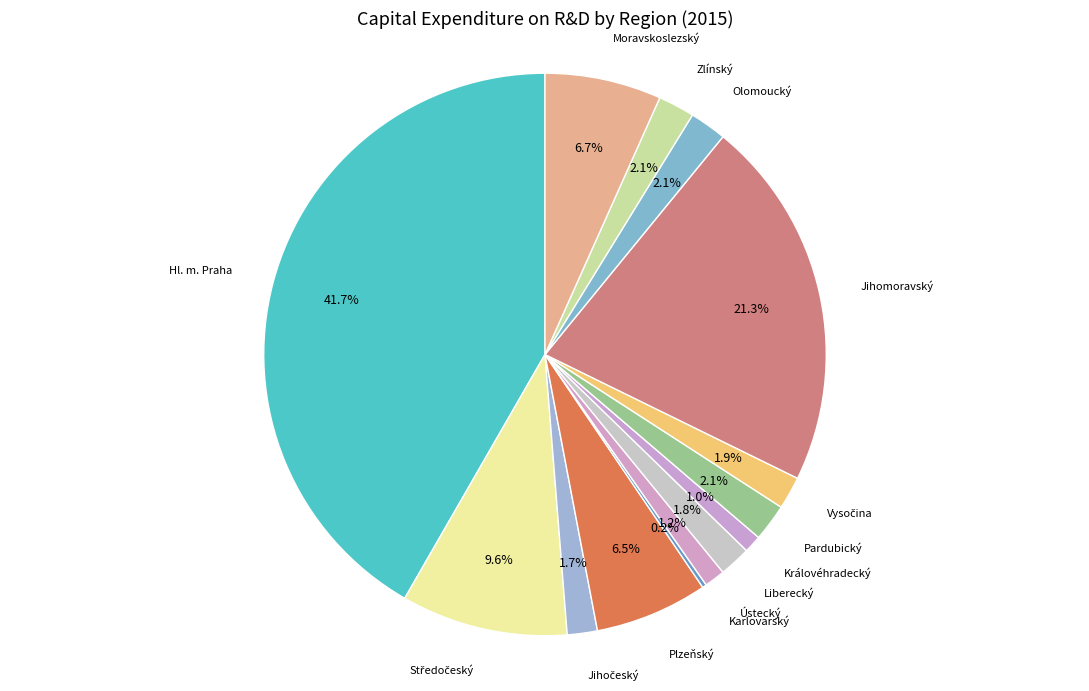

Between Pardubický and Hl. m. Praha, which is larger?

Hl. m. Praha